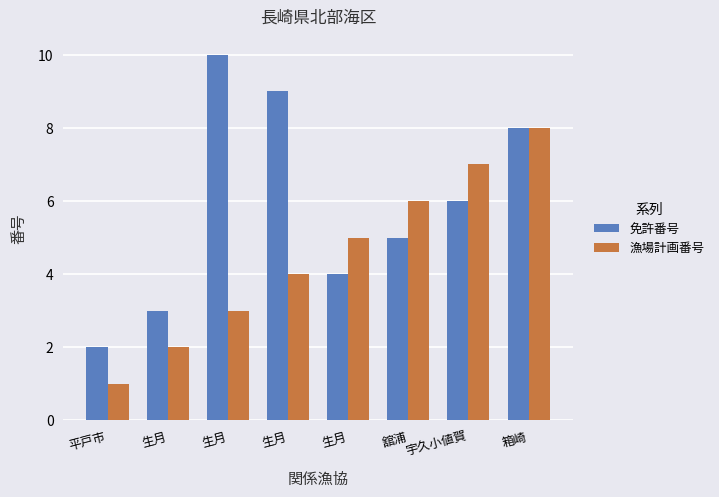

Reading left to right, list all the values displayed in this chart.

免許番号: 2	3	10	9	4	5	6	8
漁場計画番号: 1	2	3	4	5	6	7	8